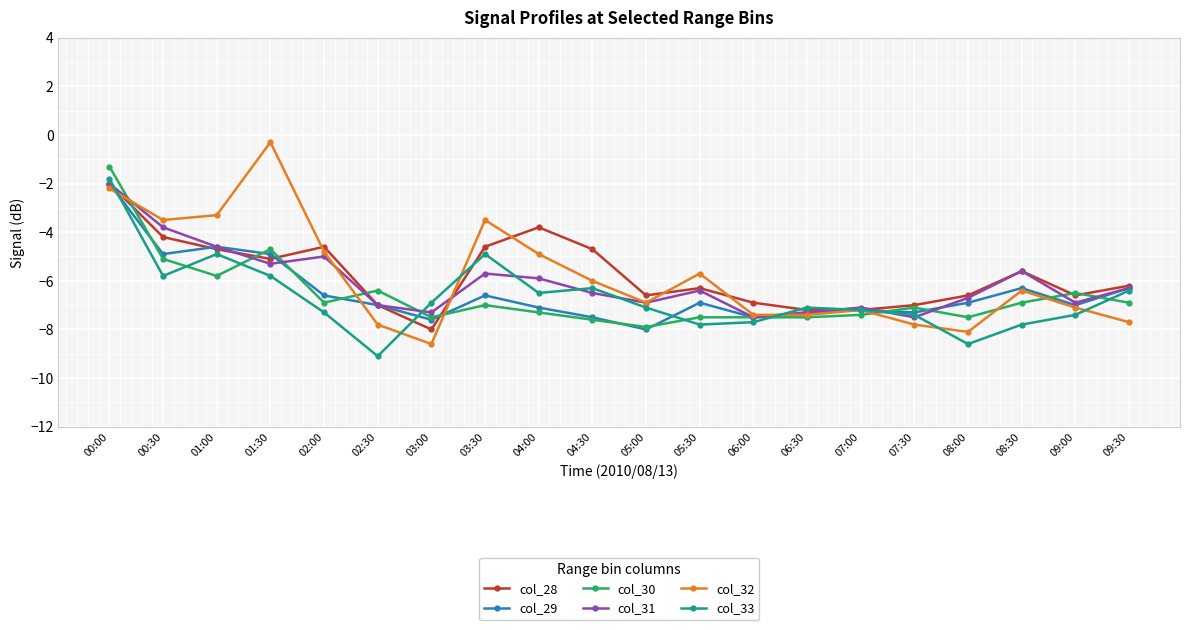

At which label does col_29 first exceed -6?

00:00